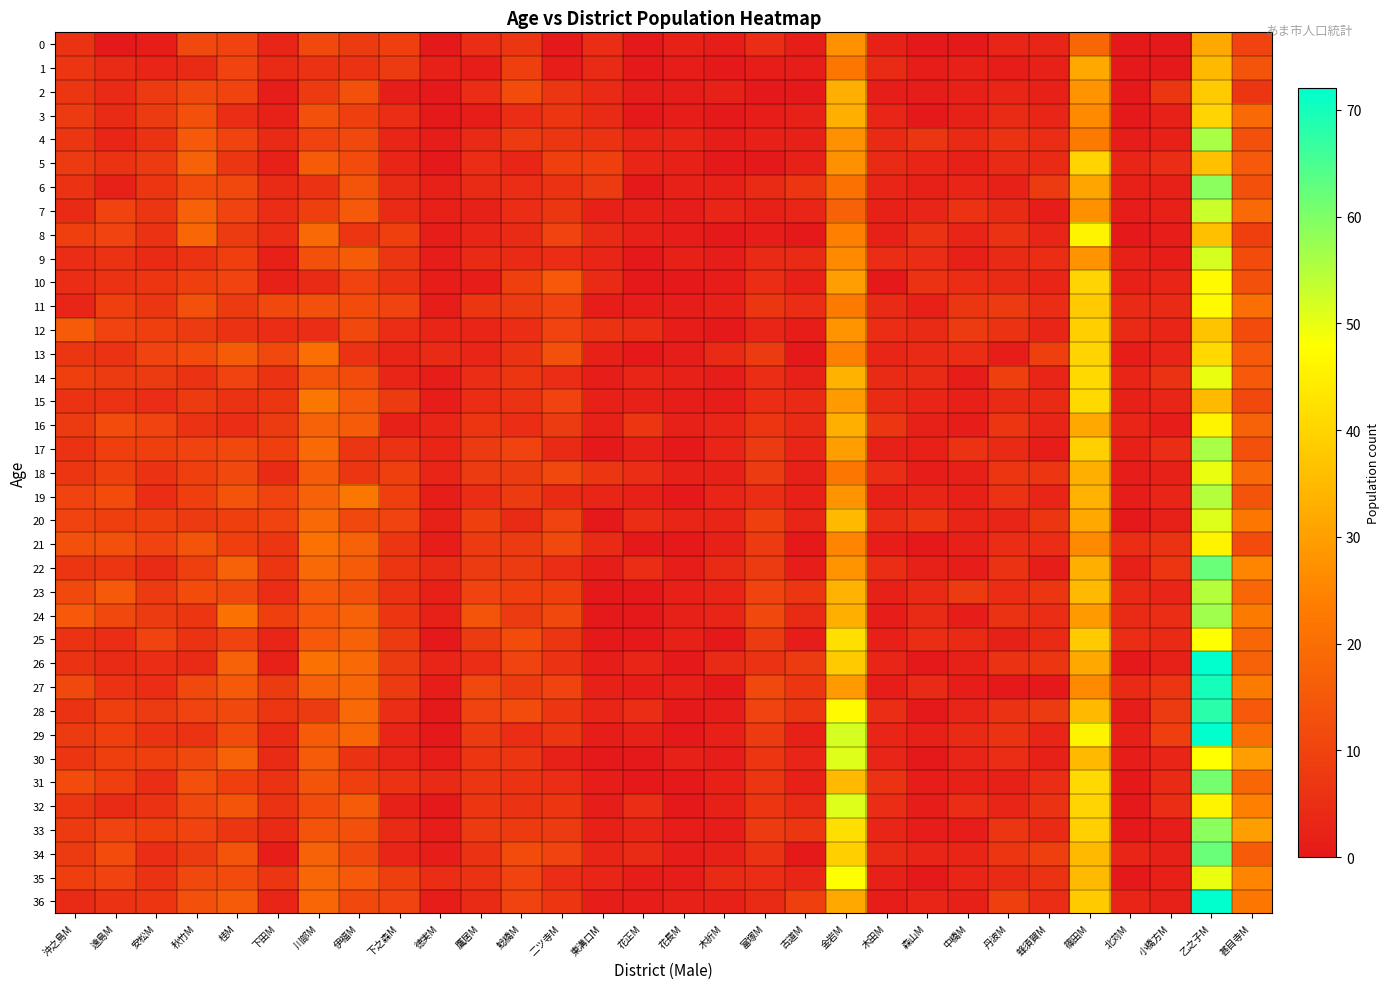

Reading right to left, extract all data points from this chart.

0: 甚目寺M=10	乙之子M=32	小橋方M=0	北苅M=0	篠田M=18	蜂須賀M=3	丹波M=3	中橋M=0	森山M=0	木田M=2	金岩M=27	古道M=1	富塚M=5	木折M=1	花長M=2	花正M=0	東溝口M=5	二ツ寺M=0	鯰橋M=7	鷹居M=5	徳実M=0	下之森M=9	伊福M=8	川部M=11	下田M=3	桂M=10	秋竹M=11	安松M=1	遠島M=0	沖之島M=6
1: 甚目寺M=14	乙之子M=35	小橋方M=0	北苅M=0	篠田M=32	蜂須賀M=2	丹波M=1	中橋M=2	森山M=1	木田M=4	金岩M=22	古道M=1	富塚M=1	木折M=0	花長M=1	花正M=0	東溝口M=4	二ツ寺M=1	鯰橋M=9	鷹居M=1	徳実M=2	下之森M=8	伊福M=6	川部M=6	下田M=4	桂M=10	秋竹M=4	安松M=3	遠島M=4	沖之島M=7
2: 甚目寺M=7	乙之子M=38	小橋方M=7	北苅M=0	篠田M=28	蜂須賀M=2	丹波M=3	中橋M=2	森山M=1	木田M=1	金岩M=33	古道M=0	富塚M=0	木折M=2	花長M=1	花正M=1	東溝口M=4	二ツ寺M=7	鯰橋M=12	鷹居M=5	徳実M=0	下之森M=1	伊福M=13	川部M=8	下田M=1	桂M=10	秋竹M=11	安松M=8	遠島M=4	沖之島M=7
3: 甚目寺M=19	乙之子M=40	小橋方M=2	北苅M=0	篠田M=26	蜂須賀M=3	丹波M=4	中橋M=2	森山M=0	木田M=3	金岩M=33	古道M=2	富塚M=1	木折M=0	花長M=1	花正M=0	東溝口M=4	二ツ寺M=7	鯰橋M=5	鷹居M=1	徳実M=0	下之森M=5	伊福M=9	川部M=13	下田M=2	桂M=5	秋竹M=13	安松M=8	遠島M=4	沖之島M=8
4: 甚目寺M=13	乙之子M=56	小橋方M=2	北苅M=1	篠田M=23	蜂須賀M=5	丹波M=6	中橋M=4	森山M=7	木田M=4	金岩M=27	古道M=2	富塚M=2	木折M=1	花長M=3	花正M=3	東溝口M=6	二ツ寺M=7	鯰橋M=8	鷹居M=4	徳実M=1	下之森M=3	伊福M=11	川部M=10	下田M=4	桂M=10	秋竹M=15	安松M=6	遠島M=3	沖之島M=7
5: 甚目寺M=15	乙之子M=36	小橋方M=5	北苅M=3	篠田M=40	蜂須賀M=4	丹波M=4	中橋M=2	森山M=3	木田M=4	金岩M=27	古道M=2	富塚M=0	木折M=0	花長M=2	花正M=3	東溝口M=9	二ツ寺M=9	鯰橋M=3	鷹居M=5	徳実M=0	下之森M=3	伊福M=12	川部M=16	下田M=2	桂M=7	秋竹M=17	安松M=8	遠島M=6	沖之島M=8
6: 甚目寺M=13	乙之子M=59	小橋方M=2	北苅M=2	篠田M=31	蜂須賀M=8	丹波M=2	中橋M=3	森山M=2	木田M=3	金岩M=21	古道M=7	富塚M=4	木折M=2	花長M=2	花正M=0	東溝口M=8	二ツ寺M=6	鯰橋M=5	鷹居M=4	徳実M=2	下之森M=4	伊福M=14	川部M=6	下田M=4	桂M=11	秋竹M=12	安松M=7	遠島M=2	沖之島M=6
7: 甚目寺M=19	乙之子M=53	小橋方M=2	北苅M=1	篠田M=27	蜂須賀M=1	丹波M=4	中橋M=6	森山M=3	木田M=2	金岩M=17	古道M=3	富塚M=2	木折M=3	花長M=1	花正M=2	東溝口M=2	二ツ寺M=7	鯰橋M=5	鷹居M=2	徳実M=2	下之森M=4	伊福M=15	川部M=9	下田M=5	桂M=10	秋竹M=17	安松M=7	遠島M=10	沖之島M=4
8: 甚目寺M=9	乙之子M=36	小橋方M=1	北苅M=0	篠田M=46	蜂須賀M=3	丹波M=6	中橋M=3	森山M=6	木田M=2	金岩M=24	古道M=0	富塚M=1	木折M=0	花長M=1	花正M=2	東溝口M=4	二ツ寺M=10	鯰橋M=4	鷹居M=3	徳実M=1	下之森M=9	伊福M=7	川部M=19	下田M=5	桂M=8	秋竹M=18	安松M=6	遠島M=10	沖之島M=9
9: 甚目寺M=12	乙之子M=52	小橋方M=1	北苅M=2	篠田M=28	蜂須賀M=5	丹波M=4	中橋M=2	森山M=5	木田M=5	金岩M=26	古道M=4	富塚M=4	木折M=1	花長M=2	花正M=0	東溝口M=3	二ツ寺M=5	鯰橋M=4	鷹居M=4	徳実M=1	下之森M=7	伊福M=16	川部M=13	下田M=2	桂M=9	秋竹M=6	安松M=4	遠島M=6	沖之島M=5
10: 甚目寺M=13	乙之子M=47	小橋方M=3	北苅M=2	篠田M=40	蜂須賀M=3	丹波M=4	中橋M=5	森山M=6	木田M=0	金岩M=30	古道M=2	富塚M=5	木折M=1	花長M=0	花正M=0	東溝口M=4	二ツ寺M=15	鯰橋M=9	鷹居M=1	徳実M=1	下之森M=6	伊福M=10	川部M=4	下田M=2	桂M=10	秋竹M=9	安松M=7	遠島M=6	沖之島M=5
11: 甚目寺M=20	乙之子M=47	小橋方M=4	北苅M=4	篠田M=38	蜂須賀M=5	丹波M=8	中橋M=7	森山M=2	木田M=4	金岩M=23	古道M=5	富塚M=7	木折M=2	花長M=1	花正M=1	東溝口M=1	二ツ寺M=10	鯰橋M=8	鷹居M=7	徳実M=1	下之森M=10	伊福M=12	川部M=13	下田M=11	桂M=8	秋竹M=13	安松M=7	遠島M=9	沖之島M=3
12: 甚目寺M=12	乙之子M=37	小橋方M=3	北苅M=4	篠田M=39	蜂須賀M=3	丹波M=6	中橋M=8	森山M=4	木田M=5	金岩M=28	古道M=1	富塚M=3	木折M=0	花長M=1	花正M=5	東溝口M=6	二ツ寺M=10	鯰橋M=5	鷹居M=3	徳実M=3	下之森M=5	伊福M=11	川部M=5	下田M=5	桂M=6	秋竹M=8	安松M=9	遠島M=10	沖之島M=16
13: 甚目寺M=15	乙之子M=41	小橋方M=3	北苅M=1	篠田M=40	蜂須賀M=9	丹波M=1	中橋M=5	森山M=4	木田M=3	金岩M=24	古道M=0	富塚M=8	木折M=4	花長M=1	花正M=0	東溝口M=2	二ツ寺M=13	鯰橋M=6	鷹居M=3	徳実M=4	下之森M=3	伊福M=6	川部M=20	下田M=11	桂M=16	秋竹M=12	安松M=10	遠島M=6	沖之島M=7
14: 甚目寺M=15	乙之子M=50	小橋方M=6	北苅M=3	篠田M=41	蜂須賀M=3	丹波M=9	中橋M=1	森山M=4	木田M=4	金岩M=34	古道M=2	富塚M=5	木折M=1	花長M=2	花正M=3	東溝口M=1	二ツ寺M=5	鯰橋M=7	鷹居M=5	徳実M=1	下之森M=3	伊福M=12	川部M=14	下田M=6	桂M=10	秋竹M=6	安松M=8	遠島M=8	沖之島M=9
15: 甚目寺M=11	乙之子M=35	小橋方M=3	北苅M=2	篠田M=41	蜂須賀M=4	丹波M=4	中橋M=2	森山M=3	木田M=4	金岩M=29	古道M=4	富塚M=5	木折M=1	花長M=1	花正M=2	東溝口M=2	二ツ寺M=10	鯰橋M=6	鷹居M=5	徳実M=1	下之森M=8	伊福M=15	川部M=22	下田M=7	桂M=6	秋竹M=8	安松M=5	遠島M=6	沖之島M=6
16: 甚目寺M=17	乙之子M=46	小橋方M=1	北苅M=3	篠田M=32	蜂須賀M=3	丹波M=7	中橋M=1	森山M=2	木田M=7	金岩M=33	古道M=4	富塚M=7	木折M=3	花長M=2	花正M=7	東溝口M=2	二ツ寺M=8	鯰橋M=5	鷹居M=7	徳実M=3	下之森M=2	伊福M=16	川部M=17	下田M=8	桂M=5	秋竹M=6	安松M=10	遠島M=12	沖之島M=8
17: 甚目寺M=13	乙之子M=56	小橋方M=5	北苅M=2	篠田M=39	蜂須賀M=1	丹波M=4	中橋M=6	森山M=2	木田M=2	金岩M=30	古道M=3	富塚M=8	木折M=3	花長M=0	花正M=2	東溝口M=0	二ツ寺M=4	鯰橋M=10	鷹居M=8	徳実M=3	下之森M=6	伊福M=7	川部M=19	下田M=9	桂M=11	秋竹M=10	安松M=9	遠島M=9	沖之島M=6
18: 甚目寺M=19	乙之子M=50	小橋方M=2	北苅M=1	篠田M=33	蜂須賀M=7	丹波M=7	中橋M=2	森山M=1	木田M=5	金岩M=22	古道M=2	富塚M=8	木折M=2	花長M=2	花正M=5	東溝口M=7	二ツ寺M=11	鯰橋M=8	鷹居M=8	徳実M=3	下之森M=9	伊福M=7	川部M=16	下田M=4	桂M=11	秋竹M=9	安松M=6	遠島M=9	沖之島M=7
19: 甚目寺M=14	乙之子M=55	小橋方M=3	北苅M=1	篠田M=34	蜂須賀M=3	丹波M=6	中橋M=2	森山M=3	木田M=2	金岩M=28	古道M=2	富塚M=5	木折M=3	花長M=0	花正M=2	東溝口M=3	二ツ寺M=4	鯰橋M=8	鷹居M=5	徳実M=1	下之森M=9	伊福M=22	川部M=17	下田M=10	桂M=14	秋竹M=9	安松M=5	遠島M=12	沖之島M=10
20: 甚目寺M=22	乙之子M=51	小橋方M=2	北苅M=0	篠田M=32	蜂須賀M=7	丹波M=3	中橋M=3	森山M=7	木田M=5	金岩M=35	古道M=3	富塚M=9	木折M=3	花長M=3	花正M=5	東溝口M=0	二ツ寺M=10	鯰橋M=4	鷹居M=9	徳実M=2	下之森M=10	伊福M=11	川部M=19	下田M=10	桂M=9	秋竹M=8	安松M=9	遠島M=9	沖之島M=10
21: 甚目寺M=12	乙之子M=46	小橋方M=6	北苅M=5	篠田M=26	蜂須賀M=5	丹波M=5	中橋M=2	森山M=0	木田M=1	金岩M=25	古道M=0	富塚M=8	木折M=2	花長M=0	花正M=0	東溝口M=4	二ツ寺M=11	鯰橋M=8	鷹居M=8	徳実M=1	下之森M=7	伊福M=17	川部M=21	下田M=7	桂M=9	秋竹M=14	安松M=10	遠島M=13	沖之島M=13
22: 甚目寺M=25	乙之子M=62	小橋方M=7	北苅M=2	篠田M=33	蜂須賀M=1	丹波M=6	中橋M=1	森山M=2	木田M=5	金岩M=28	古道M=1	富塚M=8	木折M=4	花長M=1	花正M=5	東溝口M=1	二ツ寺M=5	鯰橋M=8	鷹居M=8	徳実M=4	下之森M=7	伊福M=16	川部M=19	下田M=7	桂M=17	秋竹M=9	安松M=4	遠島M=7	沖之島M=7
23: 甚目寺M=18	乙之子M=55	小橋方M=3	北苅M=4	篠田M=35	蜂須賀M=7	丹波M=5	中橋M=8	森山M=4	木田M=2	金岩M=34	古道M=7	富塚M=10	木折M=3	花長M=2	花正M=0	東溝口M=0	二ツ寺M=9	鯰橋M=9	鷹居M=10	徳実M=2	下之森M=6	伊福M=13	川部M=15	下田M=5	桂M=11	秋竹M=12	安松M=8	遠島M=15	沖之島M=11
24: 甚目寺M=23	乙之子M=57	小橋方M=5	北苅M=4	篠田M=29	蜂須賀M=5	丹波M=6	中橋M=1	森山M=4	木田M=1	金岩M=33	古道M=4	富塚M=11	木折M=3	花長M=2	花正M=0	東溝口M=0	二ツ寺M=11	鯰橋M=8	鷹居M=14	徳実M=2	下之森M=7	伊福M=17	川部M=15	下田M=9	桂M=21	秋竹M=7	安松M=8	遠島M=11	沖之島M=15
25: 甚目寺M=18	乙之子M=48	小橋方M=4	北苅M=5	篠田M=38	蜂須賀M=4	丹波M=2	中橋M=4	森山M=5	木田M=2	金岩M=42	古道M=1	富塚M=8	木折M=0	花長M=2	花正M=0	東溝口M=0	二ツ寺M=7	鯰橋M=12	鷹居M=8	徳実M=0	下之森M=8	伊福M=17	川部M=15	下田M=3	桂M=10	秋竹M=6	安松M=10	遠島M=5	沖之島M=6
26: 甚目寺M=17	乙之子M=72	小橋方M=2	北苅M=0	篠田M=32	蜂須賀M=7	丹波M=6	中橋M=2	森山M=0	木田M=3	金岩M=38	古道M=8	富塚M=6	木折M=4	花長M=0	花正M=3	東溝口M=1	二ツ寺M=6	鯰橋M=10	鷹居M=5	徳実M=3	下之森M=8	伊福M=19	川部M=21	下田M=2	桂M=17	秋竹M=4	安松M=5	遠島M=4	沖之島M=6
27: 甚目寺M=23	乙之子M=70	小橋方M=7	北苅M=4	篠田M=26	蜂須賀M=0	丹波M=0	中橋M=1	森山M=4	木田M=1	金岩M=29	古道M=7	富塚M=11	木折M=0	花長M=2	花正M=1	東溝口M=2	二ツ寺M=10	鯰橋M=8	鷹居M=11	徳実M=1	下之森M=8	伊福M=18	川部M=17	下田M=8	桂M=15	秋竹M=11	安松M=5	遠島M=6	沖之島M=11
28: 甚目寺M=15	乙之子M=68	小橋方M=8	北苅M=1	篠田M=35	蜂須賀M=8	丹波M=6	中橋M=3	森山M=0	木田M=5	金岩M=47	古道M=7	富塚M=10	木折M=1	花長M=0	花正M=5	東溝口M=3	二ツ寺M=7	鯰橋M=12	鷹居M=10	徳実M=0	下之森M=5	伊福M=19	川部M=8	下田M=7	桂M=11	秋竹M=10	安松M=8	遠島M=9	沖之島M=6
29: 甚目寺M=20	乙之子M=72	小橋方M=9	北苅M=2	篠田M=46	蜂須賀M=3	丹波M=6	中橋M=4	森山M=2	木田M=3	金岩M=52	古道M=2	富塚M=8	木折M=2	花長M=0	花正M=2	東溝口M=1	二ツ寺M=7	鯰橋M=5	鷹居M=8	徳実M=0	下之森M=3	伊福M=18	川部M=16	下田M=4	桂M=12	秋竹M=6	安松M=6	遠島M=9	沖之島M=8
30: 甚目寺M=30	乙之子M=48	小橋方M=3	北苅M=1	篠田M=35	蜂須賀M=2	丹波M=5	中橋M=3	森山M=0	木田M=3	金岩M=51	古道M=3	富塚M=7	木折M=1	花長M=2	花正M=0	東溝口M=0	二ツ寺M=2	鯰橋M=7	鷹居M=7	徳実M=1	下之森M=3	伊福M=6	川部M=16	下田M=4	桂M=17	秋竹M=11	安松M=9	遠島M=9	沖之島M=7
31: 甚目寺M=18	乙之子M=61	小橋方M=4	北苅M=0	篠田M=41	蜂須賀M=5	丹波M=2	中橋M=2	森山M=1	木田M=6	金岩M=35	古道M=2	富塚M=7	木折M=2	花長M=0	花正M=0	東溝口M=1	二ツ寺M=5	鯰橋M=6	鷹居M=7	徳実M=4	下之森M=6	伊福M=9	川部M=14	下田M=6	桂M=9	秋竹M=13	安松M=5	遠島M=9	沖之島M=12
32: 甚目寺M=24	乙之子M=46	小橋方M=5	北苅M=0	篠田M=40	蜂須賀M=6	丹波M=3	中橋M=5	森山M=1	木田M=5	金岩M=51	古道M=4	富塚M=7	木折M=2	花長M=0	花正M=5	東溝口M=1	二ツ寺M=7	鯰橋M=6	鷹居M=7	徳実M=0	下之森M=2	伊福M=16	川部M=12	下田M=6	桂M=14	秋竹M=11	安松M=6	遠島M=4	沖之島M=7
33: 甚目寺M=30	乙之子M=59	小橋方M=1	北苅M=0	篠田M=39	蜂須賀M=4	丹波M=7	中橋M=1	森山M=1	木田M=3	金岩M=42	古道M=7	富塚M=8	木折M=1	花長M=1	花正M=3	東溝口M=2	二ツ寺M=8	鯰橋M=8	鷹居M=8	徳実M=1	下之森M=4	伊福M=13	川部M=14	下田M=4	桂M=7	秋竹M=10	安松M=9	遠島M=10	沖之島M=8
34: 甚目寺M=16	乙之子M=62	小橋方M=2	北苅M=3	篠田M=35	蜂須賀M=9	丹波M=7	中橋M=3	森山M=3	木田M=4	金岩M=39	古道M=0	富塚M=6	木折M=2	花長M=1	花正M=4	東溝口M=3	二ツ寺M=10	鯰橋M=12	鷹居M=6	徳実M=1	下之森M=3	伊福M=11	川部M=17	下田M=1	桂M=14	秋竹M=8	安松M=5	遠島M=12	沖之島M=8
35: 甚目寺M=25	乙之子M=50	小橋方M=2	北苅M=0	篠田M=35	蜂須賀M=6	丹波M=4	中橋M=3	森山M=0	木田M=2	金岩M=48	古道M=3	富塚M=5	木折M=4	花長M=1	花正M=1	東溝口M=3	二ツ寺M=5	鯰橋M=10	鷹居M=6	徳実M=5	下之森M=9	伊福M=15	川部M=18	下田M=7	桂M=12	秋竹M=11	安松M=6	遠島M=10	沖之島M=9
36: 甚目寺M=22	乙之子M=72	小橋方M=2	北苅M=3	篠田M=38	蜂須賀M=5	丹波M=9	中橋M=2	森山M=3	木田M=1	金岩M=32	古道M=9	富塚M=4	木折M=2	花長M=2	花正M=1	東溝口M=1	二ツ寺M=7	鯰橋M=10	鷹居M=4	徳実M=1	下之森M=10	伊福M=11	川部M=18	下田M=3	桂M=16	秋竹M=13	安松M=7	遠島M=6	沖之島M=4